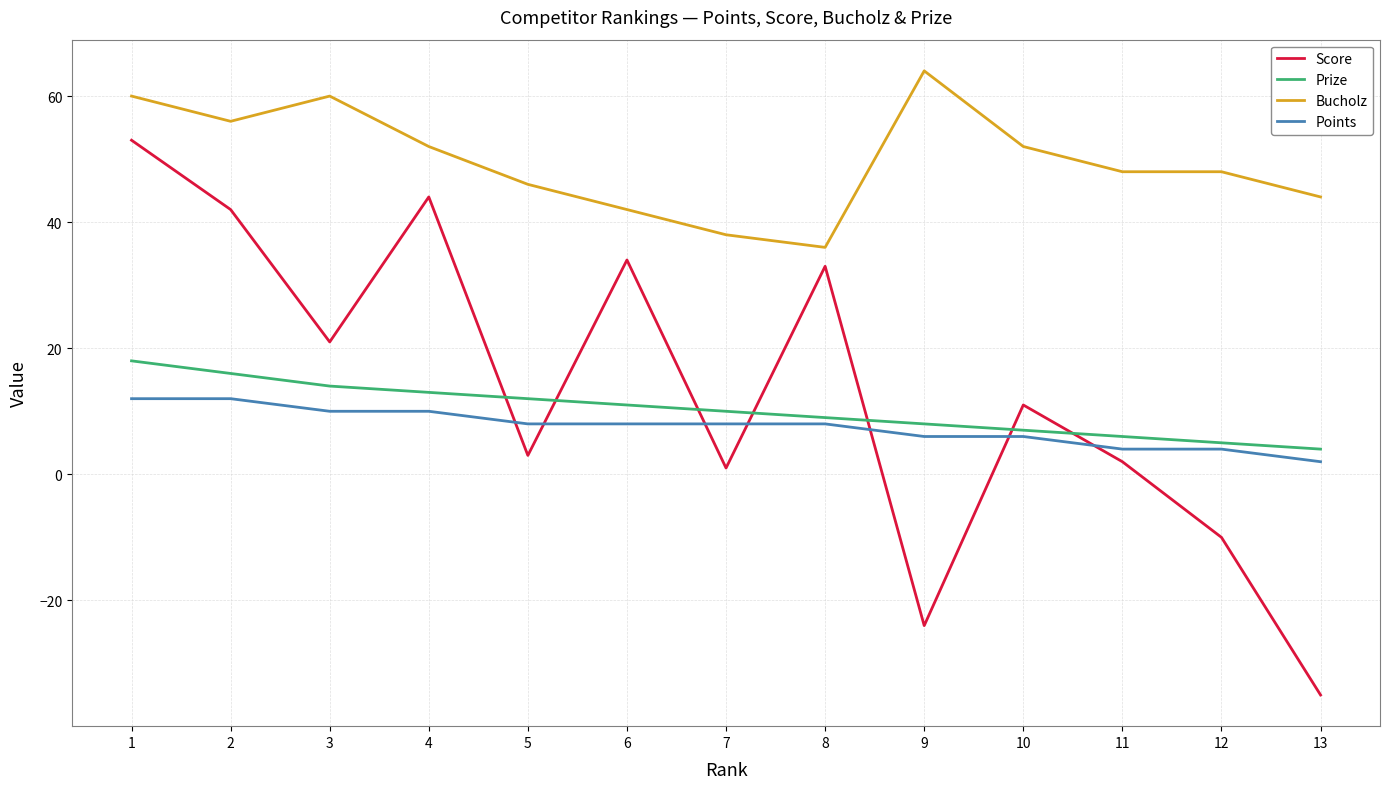

List the series in order of their peak value, lowest first.

Points, Prize, Score, Bucholz